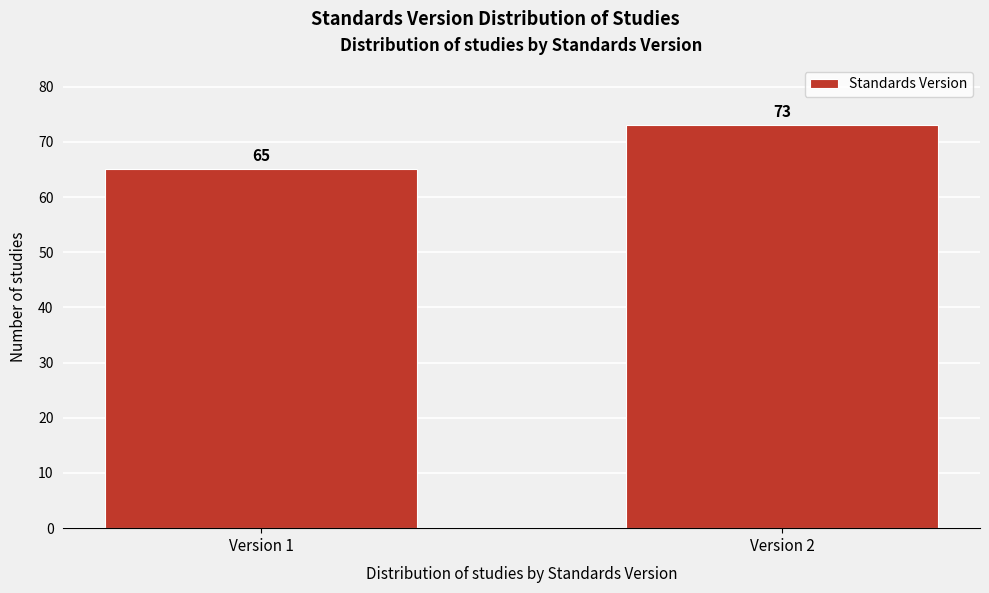

Reading left to right, extract all data points from this chart.

65	73